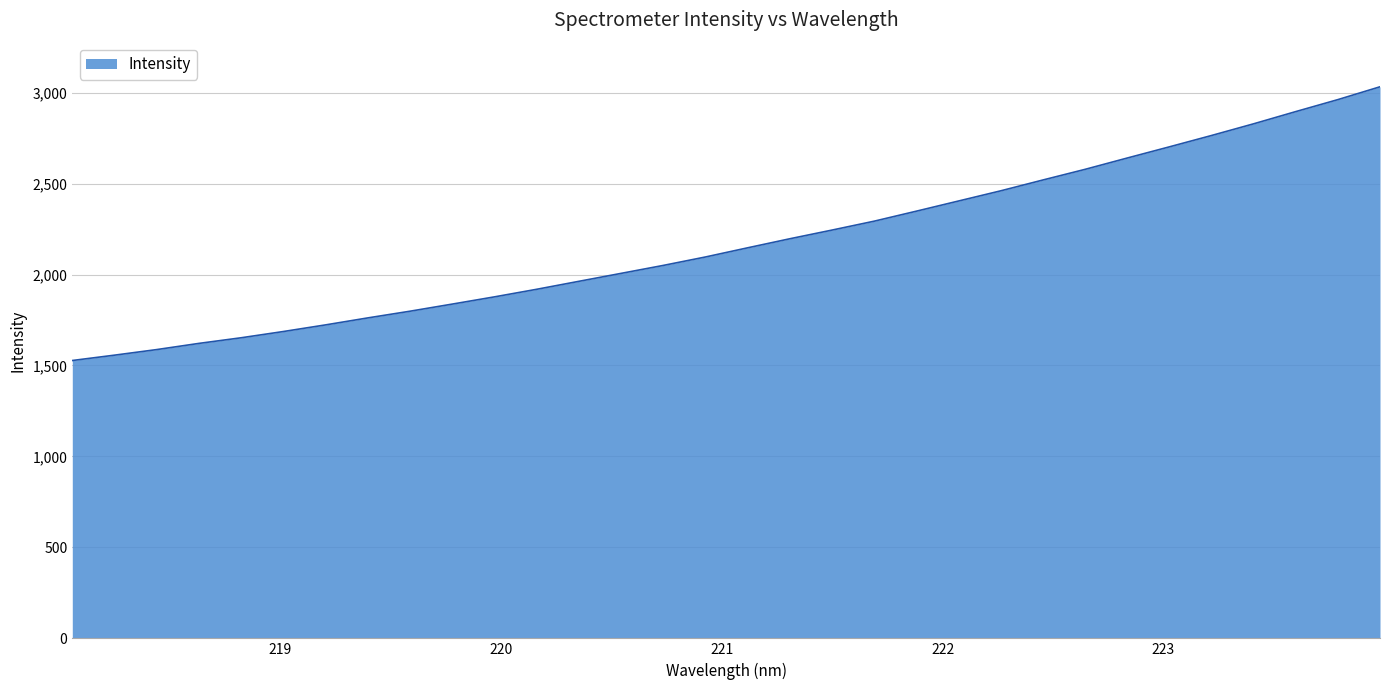

What is the smallest value displayed?

1527.3